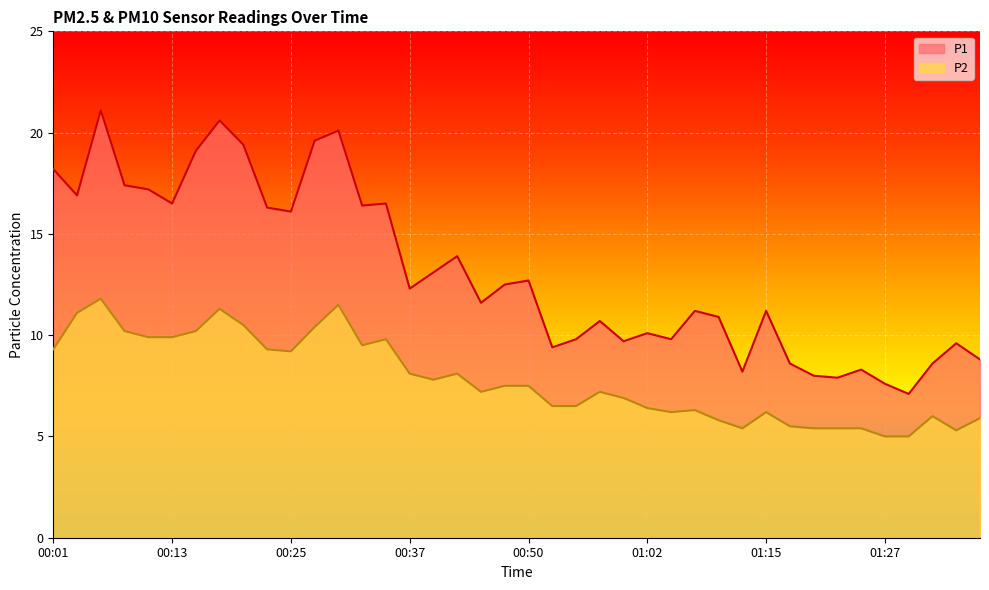

What is the label of the 13th point from the right?

01:07